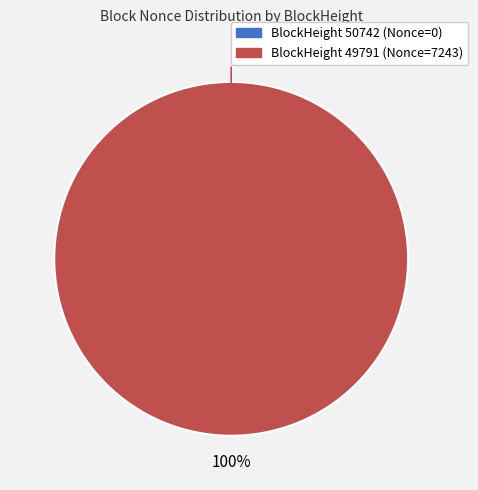

Which category has the smallest portion of the pie?

50742